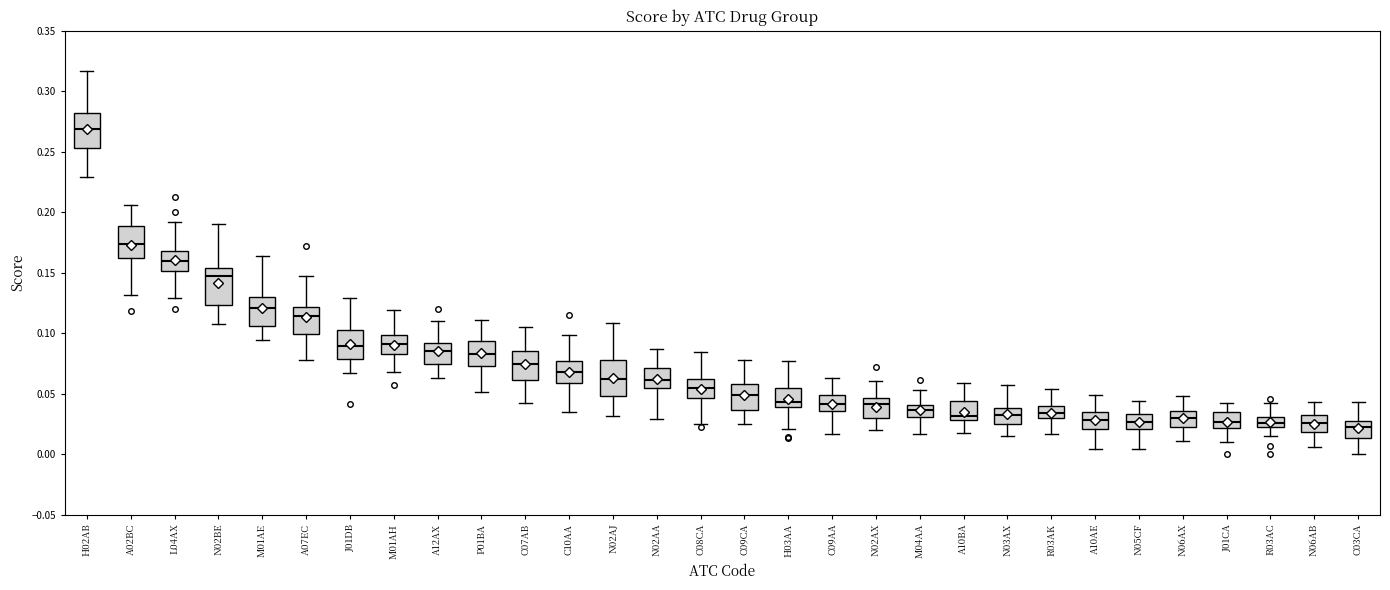

Reading left to right, read every box against the y-axis: the position of its median line, the range the box covers, and the ends of its whiskers. The values are not printed on the chart, so give them approximately, as read against the axis.

H02AB: median 0.270, box 0.255 to 0.280, whiskers 0.230 to 0.315
A02BC: median 0.175, box 0.160 to 0.190, whiskers 0.130 to 0.205
L04AX: median 0.160, box 0.150 to 0.170, whiskers 0.130 to 0.190
N02BE: median 0.145, box 0.125 to 0.155, whiskers 0.110 to 0.190
M01AE: median 0.120, box 0.105 to 0.130, whiskers 0.095 to 0.165
A07EC: median 0.115, box 0.100 to 0.120, whiskers 0.075 to 0.145
J01DB: median 0.090, box 0.080 to 0.105, whiskers 0.065 to 0.130
M01AH: median 0.090, box 0.085 to 0.100, whiskers 0.070 to 0.120
A12AX: median 0.085, box 0.075 to 0.090, whiskers 0.065 to 0.110
P01BA: median 0.085, box 0.075 to 0.095, whiskers 0.050 to 0.110
C07AB: median 0.075, box 0.060 to 0.085, whiskers 0.040 to 0.105
C10AA: median 0.070, box 0.060 to 0.075, whiskers 0.035 to 0.100
N02AJ: median 0.060, box 0.050 to 0.080, whiskers 0.030 to 0.110
N02AA: median 0.060, box 0.055 to 0.070, whiskers 0.030 to 0.085
C08CA: median 0.055, box 0.045 to 0.060, whiskers 0.025 to 0.085
C09CA: median 0.050, box 0.035 to 0.060, whiskers 0.025 to 0.080
H03AA: median 0.045, box 0.040 to 0.055, whiskers 0.020 to 0.075
C09AA: median 0.040, box 0.035 to 0.050, whiskers 0.015 to 0.065
N02AX: median 0.040, box 0.030 to 0.045, whiskers 0.020 to 0.060
M04AA: median 0.035, box 0.030 to 0.040, whiskers 0.015 to 0.055
A10BA: median 0.030 (just above the box's lower edge), box 0.030 to 0.045, whiskers 0.015 to 0.060
N03AX: median 0.030, box 0.025 to 0.040, whiskers 0.015 to 0.055
R03AK: median 0.035, box 0.030 to 0.040, whiskers 0.015 to 0.055
A10AE: median 0.030, box 0.020 to 0.035, whiskers 0.005 to 0.050
N05CF: median 0.025, box 0.020 to 0.035, whiskers 0.005 to 0.045
N06AX: median 0.030, box 0.025 to 0.035, whiskers 0.010 to 0.050
J01CA: median 0.025, box 0.020 to 0.035, whiskers 0.010 to 0.040
R03AC: median 0.025 (inside the box), box 0.025 to 0.030, whiskers 0.015 to 0.040
N06AB: median 0.025, box 0.020 to 0.030, whiskers 0.005 to 0.045
C03CA: median 0.025 (just below the box's upper edge), box 0.015 to 0.025, whiskers 0.000 to 0.045